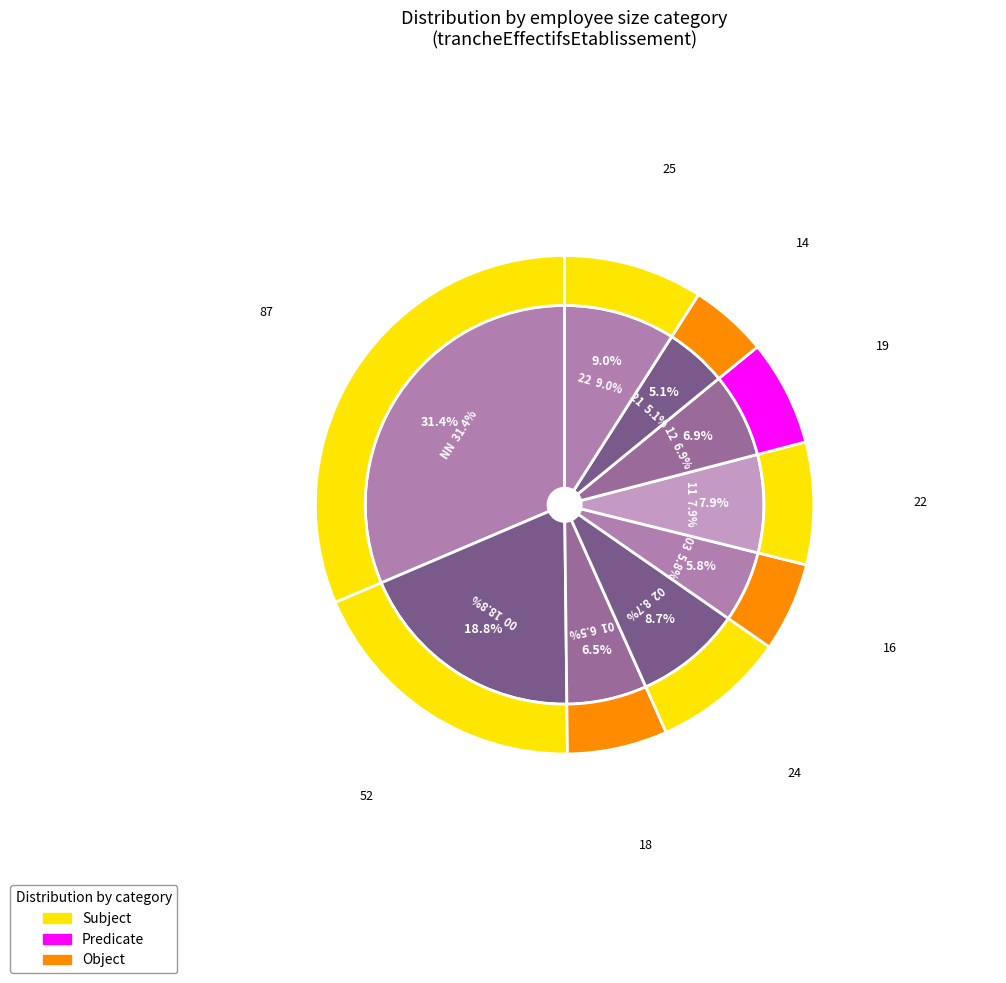

To the nearest percent, what percentage of the pie is 02?

9%